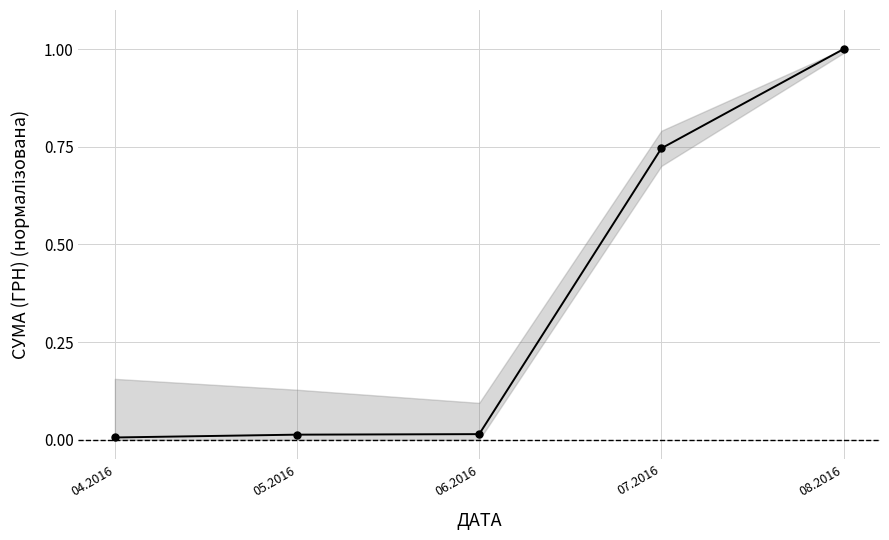

What is the maximum value shown in the chart?

1.0